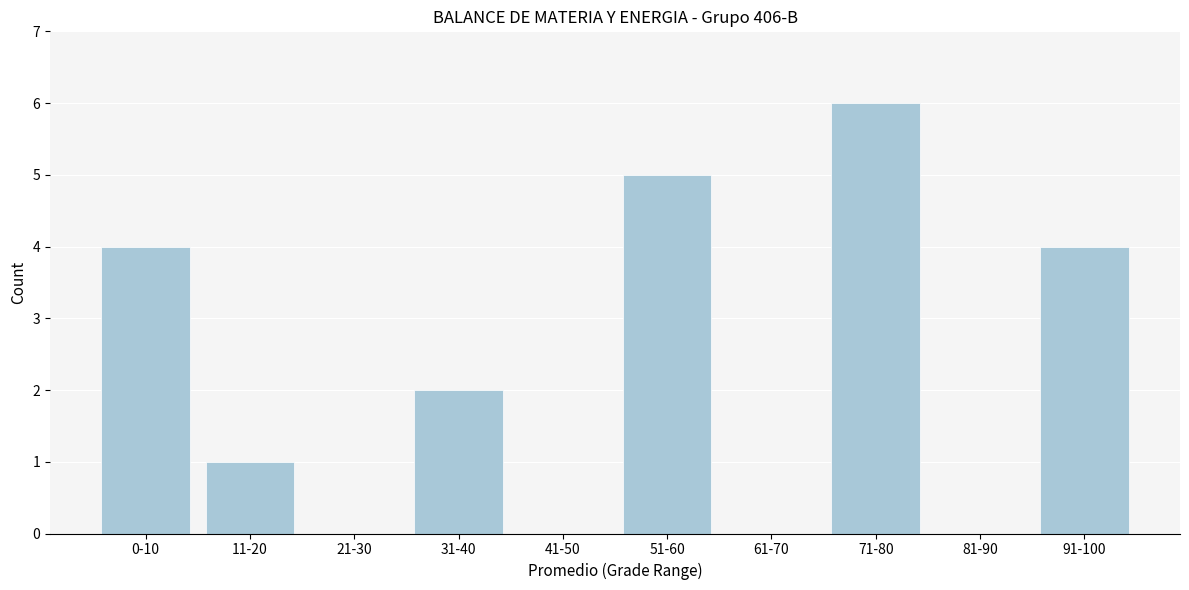

Reading left to right, list all the values displayed in this chart.

0-10=4	11-20=1	21-30=0	31-40=2	41-50=0	51-60=5	61-70=0	71-80=6	81-90=0	91-100=4